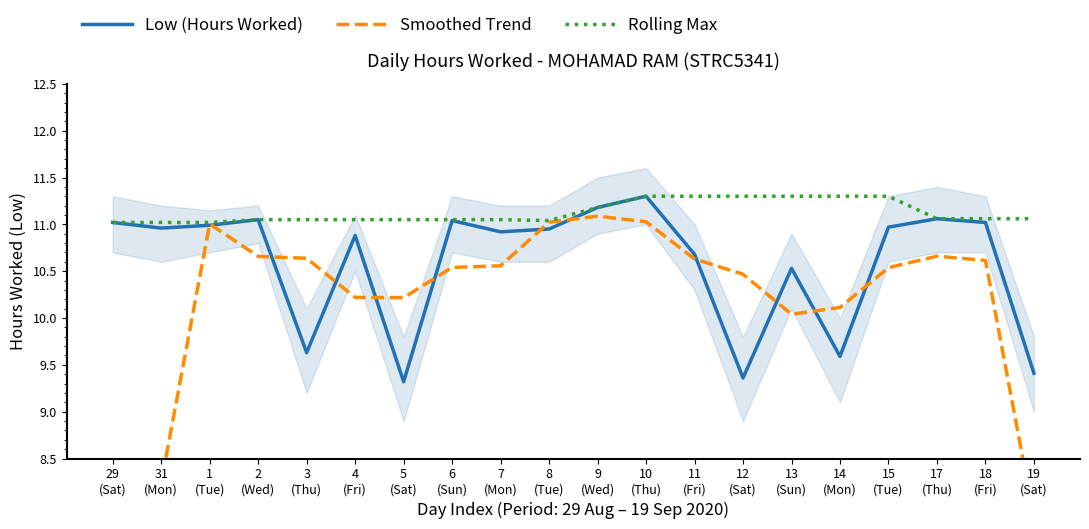

Reading right to left, what are all the values shown in this chart?

Low (Hours Worked): 19
(Sat)=9.4	18
(Fri)=11.0	17
(Thu)=11.1	15
(Tue)=11.0	14
(Mon)=9.6	13
(Sun)=10.5	12
(Sat)=9.4	11
(Fri)=10.7	10
(Thu)=11.3	9
(Wed)=11.2	8
(Tue)=10.9	7
(Mon)=10.9	6
(Sun)=11.0	5
(Sat)=9.3	4
(Fri)=10.9	3
(Thu)=9.6	2
(Wed)=11.1	1
(Tue)=11.0	31
(Mon)=11.0	29
(Sat)=11.0
Smoothed Trend: 19
(Sat)=7.9	18
(Fri)=10.6	17
(Thu)=10.7	15
(Tue)=10.5	14
(Mon)=10.1	13
(Sun)=10.0	12
(Sat)=10.5	11
(Fri)=10.6	10
(Thu)=11.0	9
(Wed)=11.1	8
(Tue)=11.0	7
(Mon)=10.6	6
(Sun)=10.5	5
(Sat)=10.2	4
(Fri)=10.2	3
(Thu)=10.6	2
(Wed)=10.7	1
(Tue)=11.0	31
(Mon)=8.2	29
(Sat)=5.5
Rolling Max: 19
(Sat)=11.1	18
(Fri)=11.1	17
(Thu)=11.1	15
(Tue)=11.3	14
(Mon)=11.3	13
(Sun)=11.3	12
(Sat)=11.3	11
(Fri)=11.3	10
(Thu)=11.3	9
(Wed)=11.2	8
(Tue)=11.0	7
(Mon)=11.1	6
(Sun)=11.1	5
(Sat)=11.1	4
(Fri)=11.1	3
(Thu)=11.1	2
(Wed)=11.1	1
(Tue)=11.0	31
(Mon)=11.0	29
(Sat)=11.0